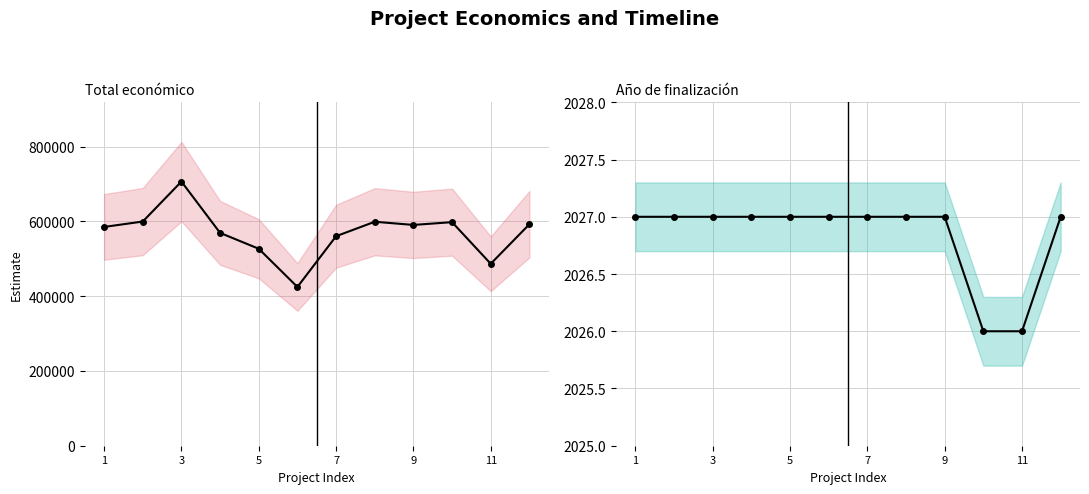

How many data points in Total económico are above 590712?

5